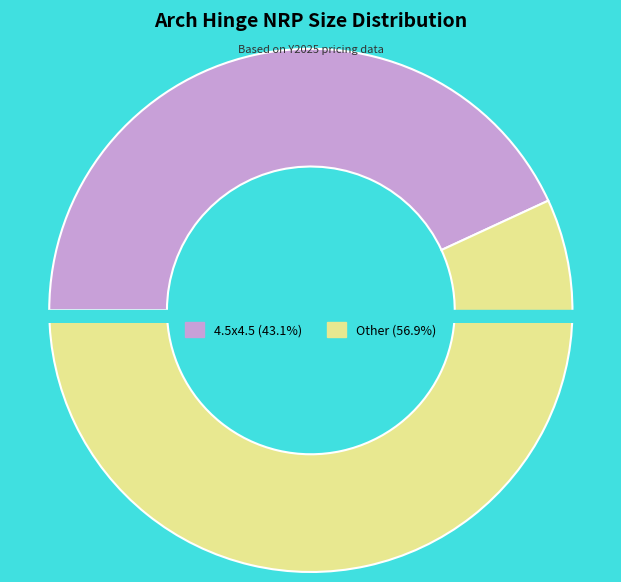

Is it true that 9 is 1% of the pie?

False